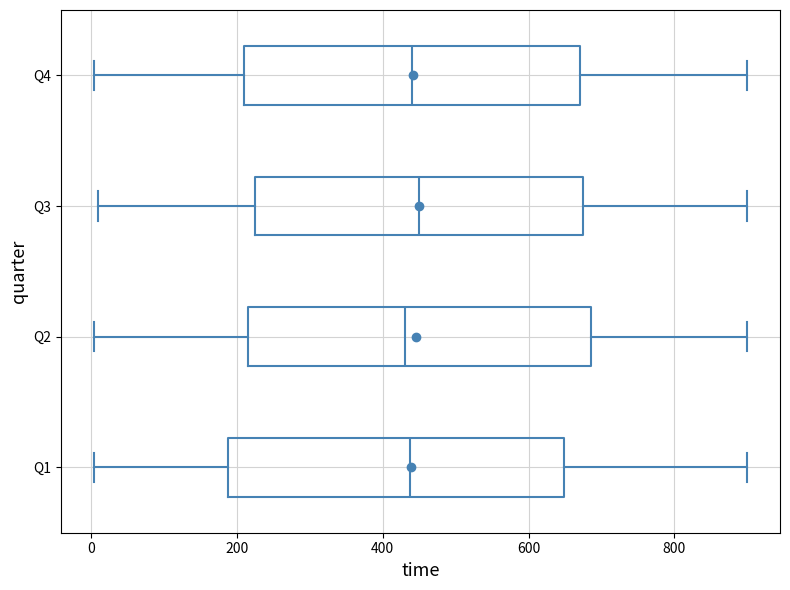

Reading bottom to top, read every box against the x-axis: the position of its median line, the range the box covers, and the ends of its whiskers. The values are not printed on the chart, so give them approximately, as read against the axis.

Q1: median 440, box 180 to 640, whiskers 0 to 900
Q2: median 440, box 220 to 680, whiskers 0 to 900
Q3: median 460, box 220 to 680, whiskers 20 to 900
Q4: median 440, box 220 to 680, whiskers 0 to 900